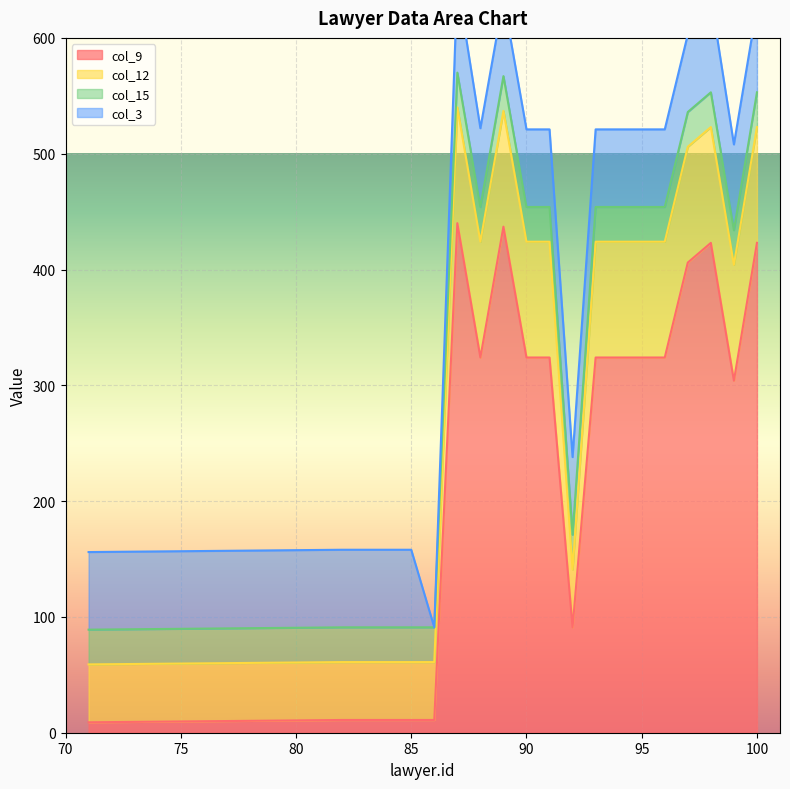

How many categories are shown in the chart?

20